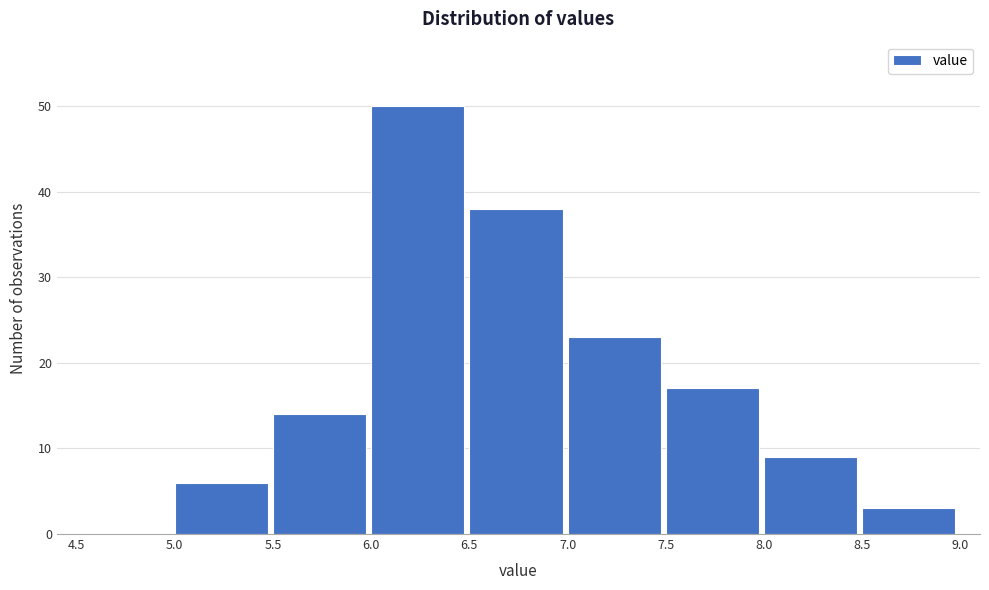

Reading left to right, transcribe this chart: for each bar, give the range it covers on the x-axis and its height. The values are not printed on the chart, so give them approximately, as read against the axis.

4.5 to 5.0: 0
5.0 to 5.5: 6
5.5 to 6.0: 14
6.0 to 6.5: 50
6.5 to 7.0: 38
7.0 to 7.5: 23
7.5 to 8.0: 17
8.0 to 8.5: 9
8.5 to 9.0: 3